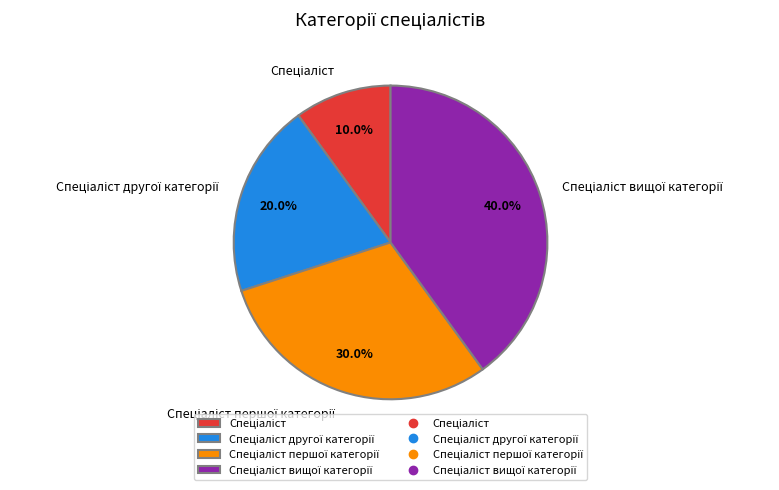

Is there any slice that represents more than half of the pie?

No